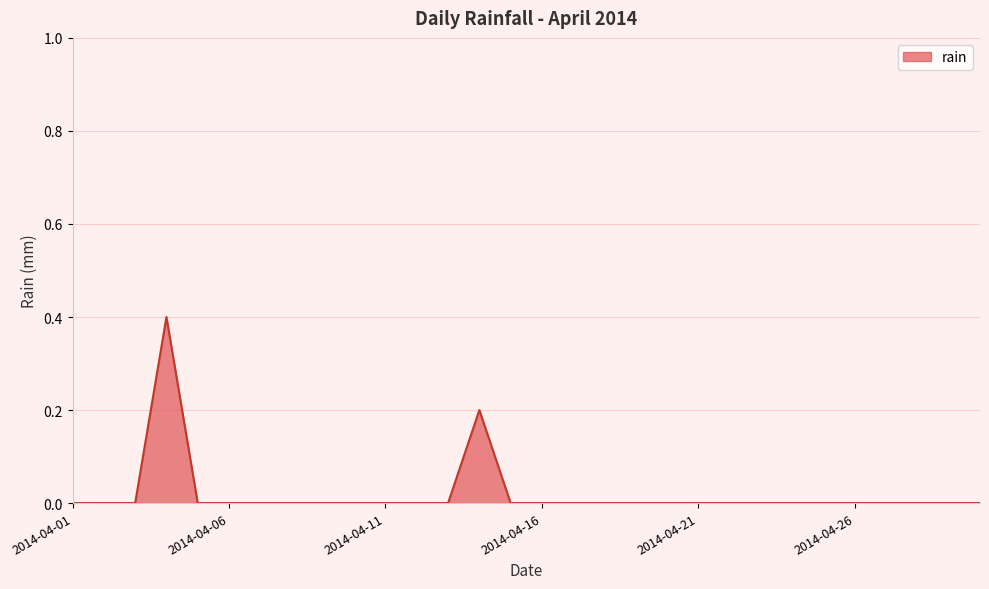

What is the difference between the maximum and minimum values?

0.4